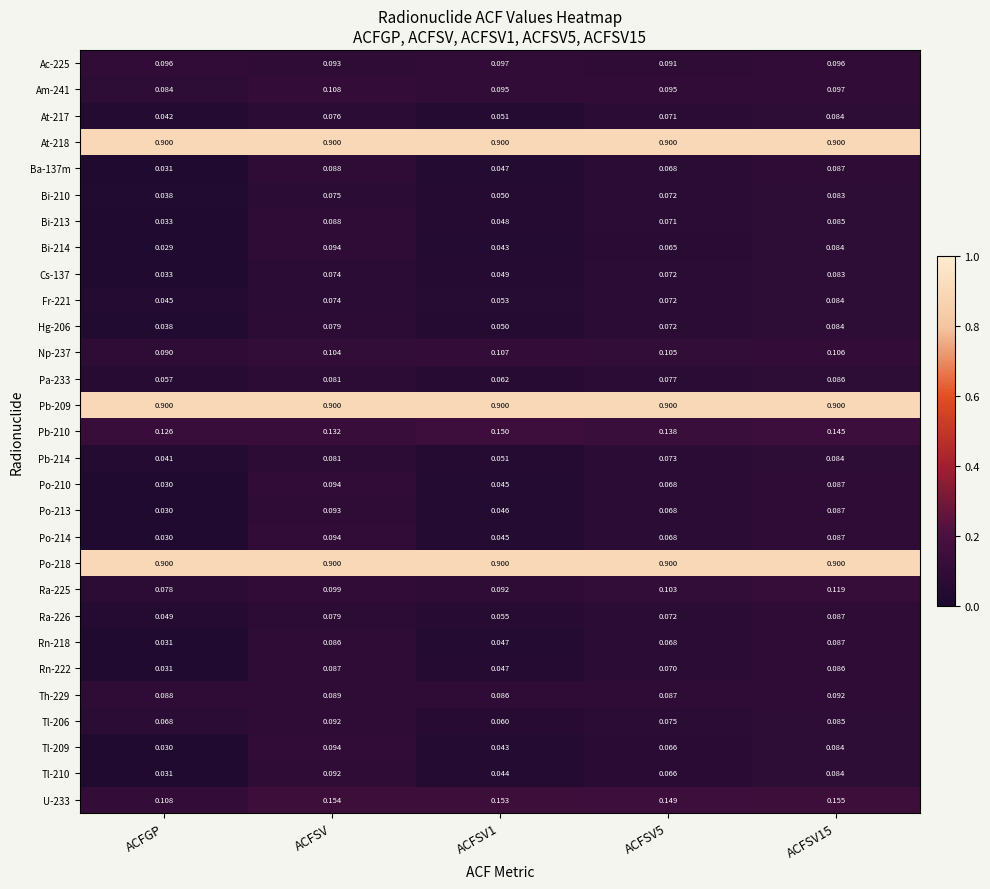

Is the value of Ra-226 at ACFSV greater than the value of Tl-206 at ACFSV15?

No